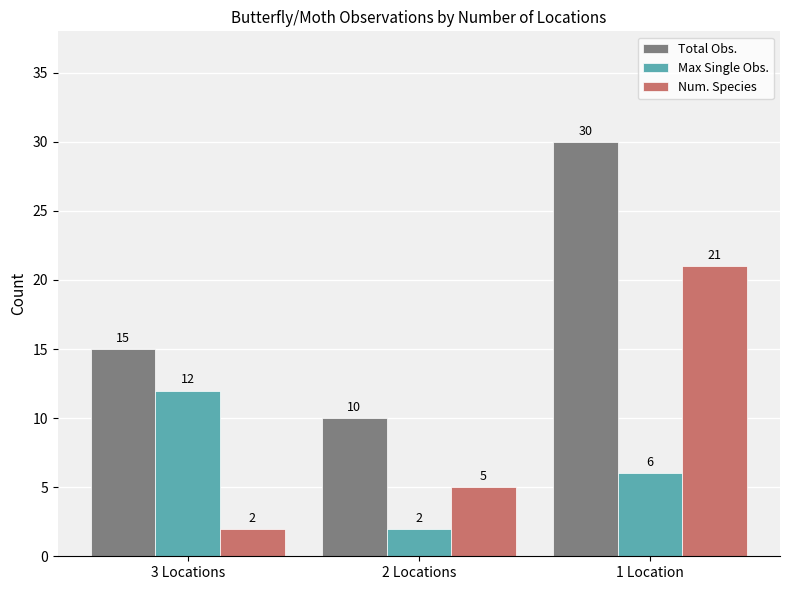

What position from the left is 2 Locations?

2